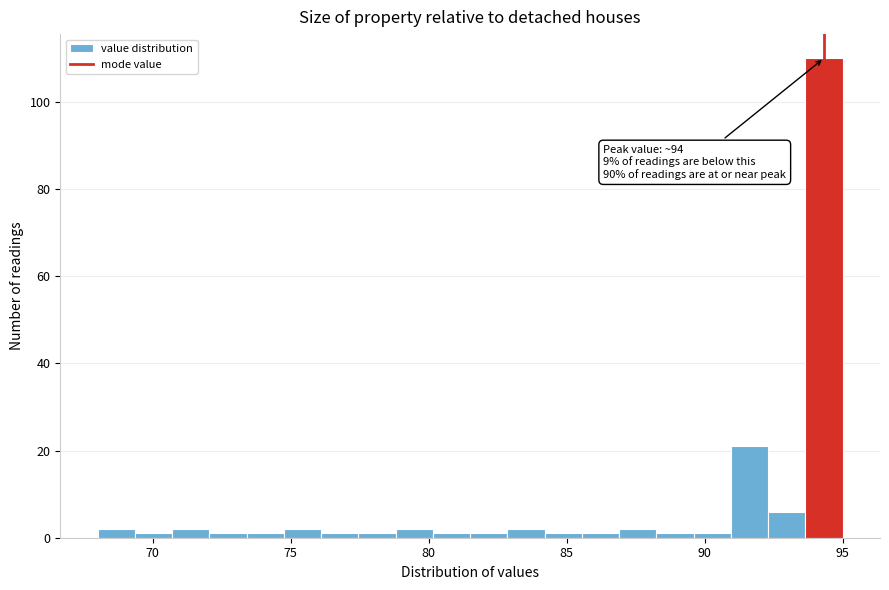

Around what value on the x-axis is the tallest bar? Give the approximate position of its centre, as read against the axis.

94.5